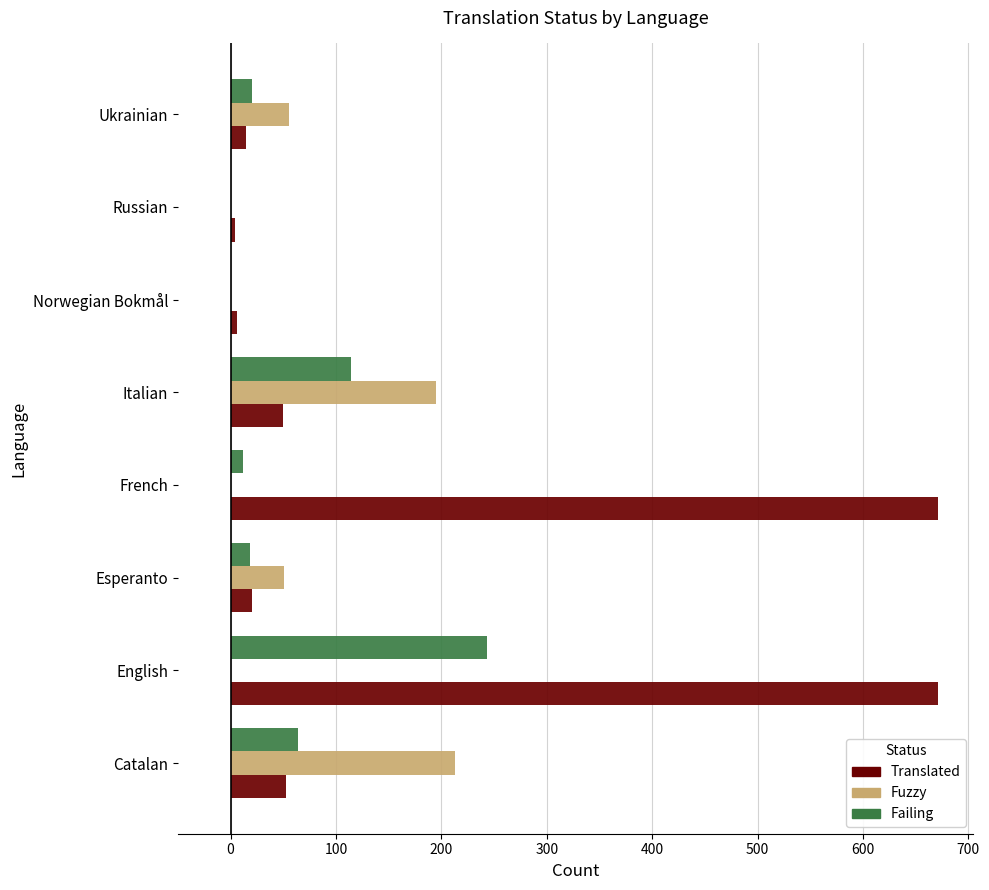

What is the highest value of the Fuzzy series?

213